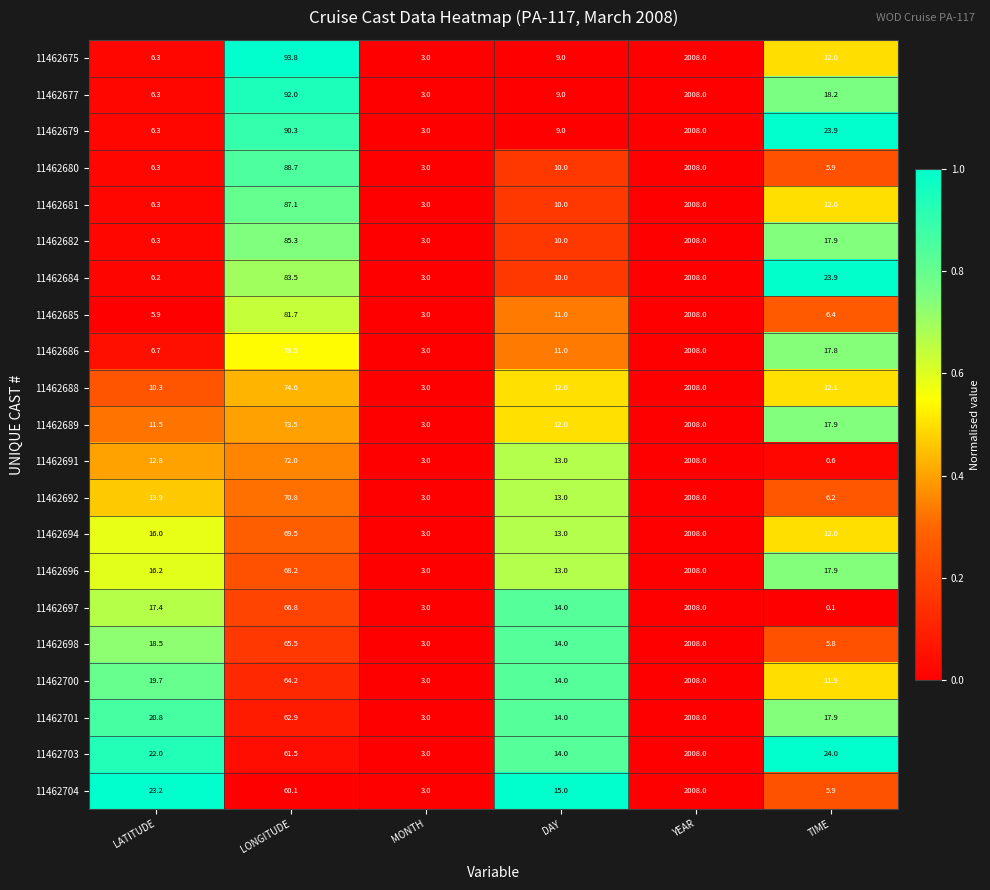

What is the greatest value displayed?

2008.0